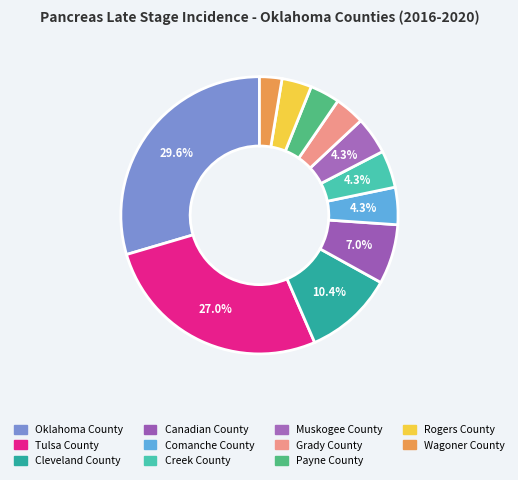

How many slices are in this pie chart?

11